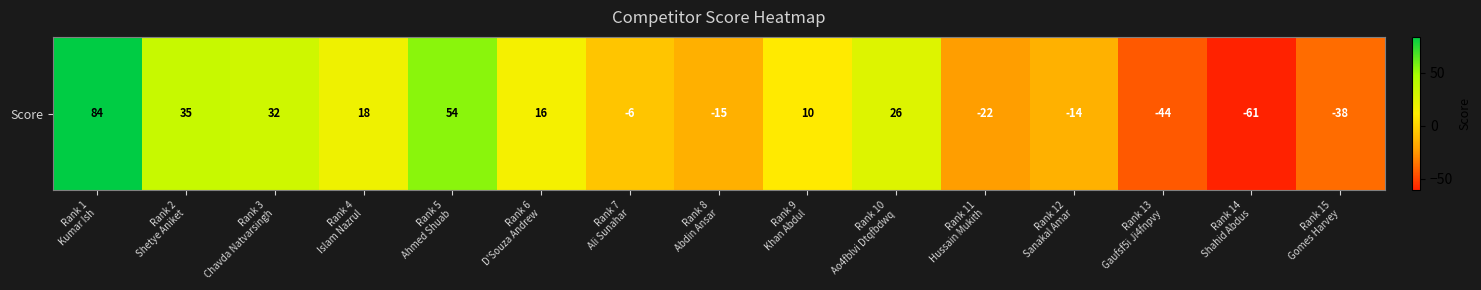

At which category does the chart reach its minimum across all series?

Rank 14
Shahid Abdus